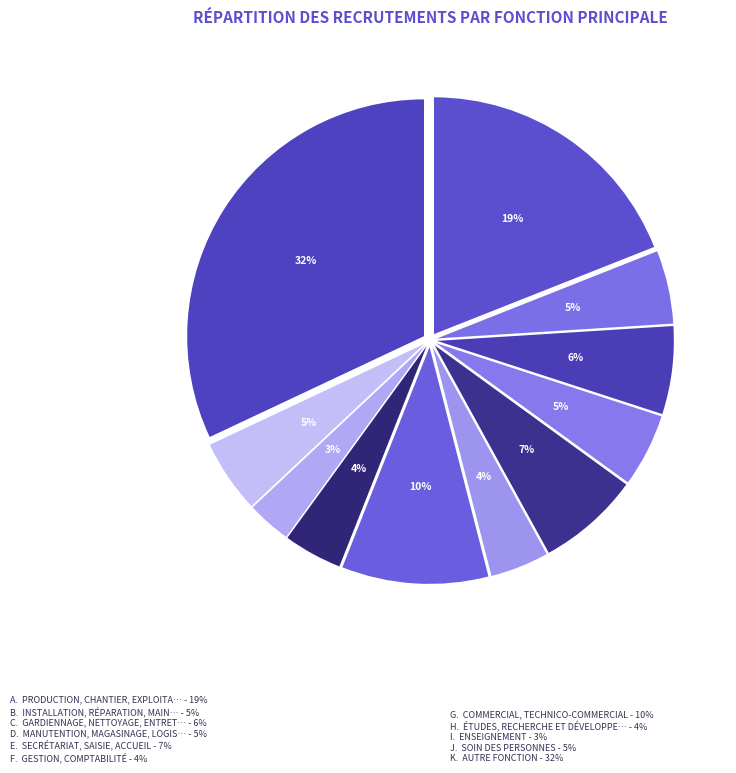

How many slices are in this pie chart?

11